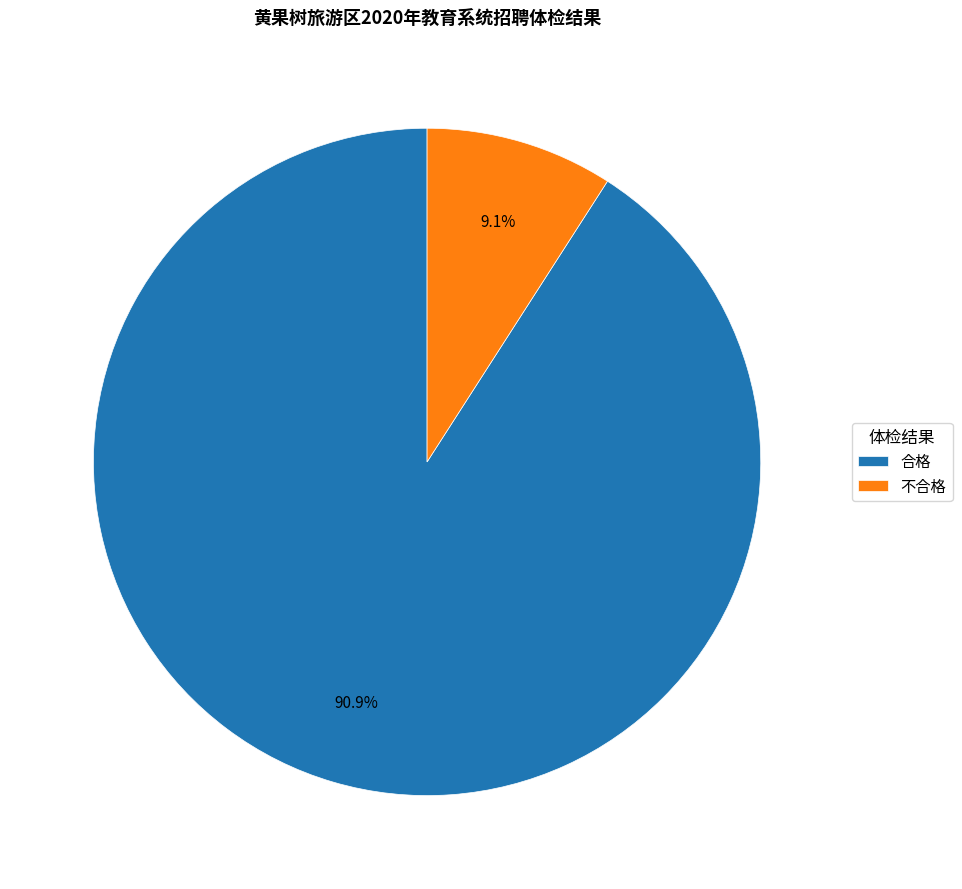

Do 不合格 and 合格 together represent more than half of the pie?

Yes